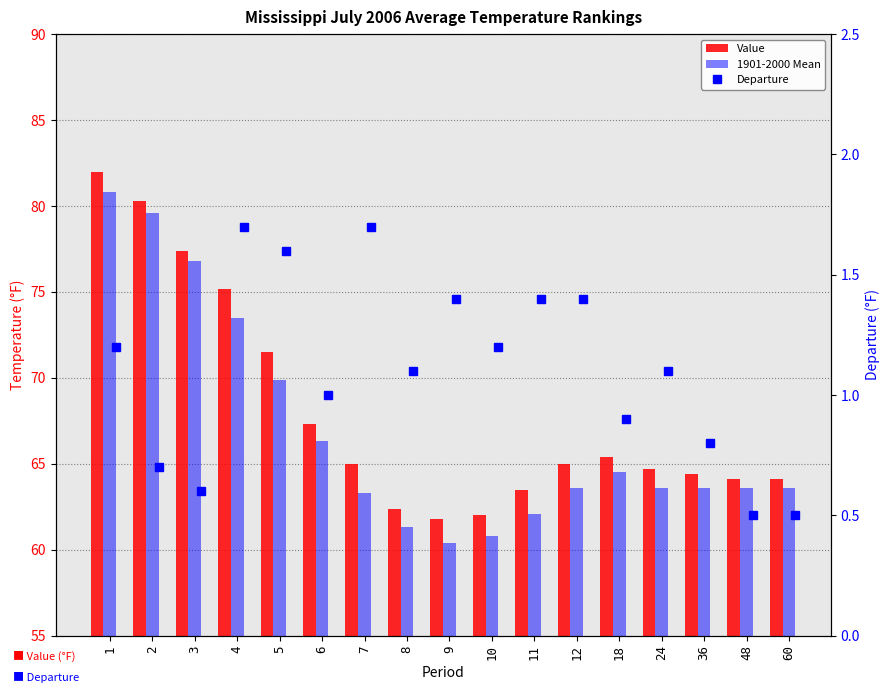

Is it true that 1901-2000 Mean equals 34.1 at 1?

False